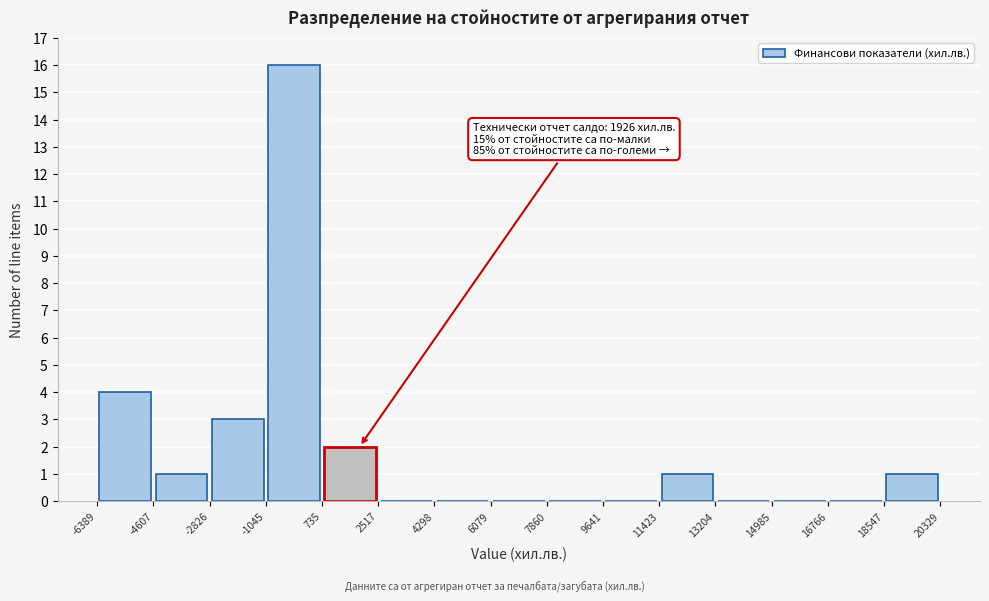

Over which range of the x-axis is the bar tallest?

-1045 to 735